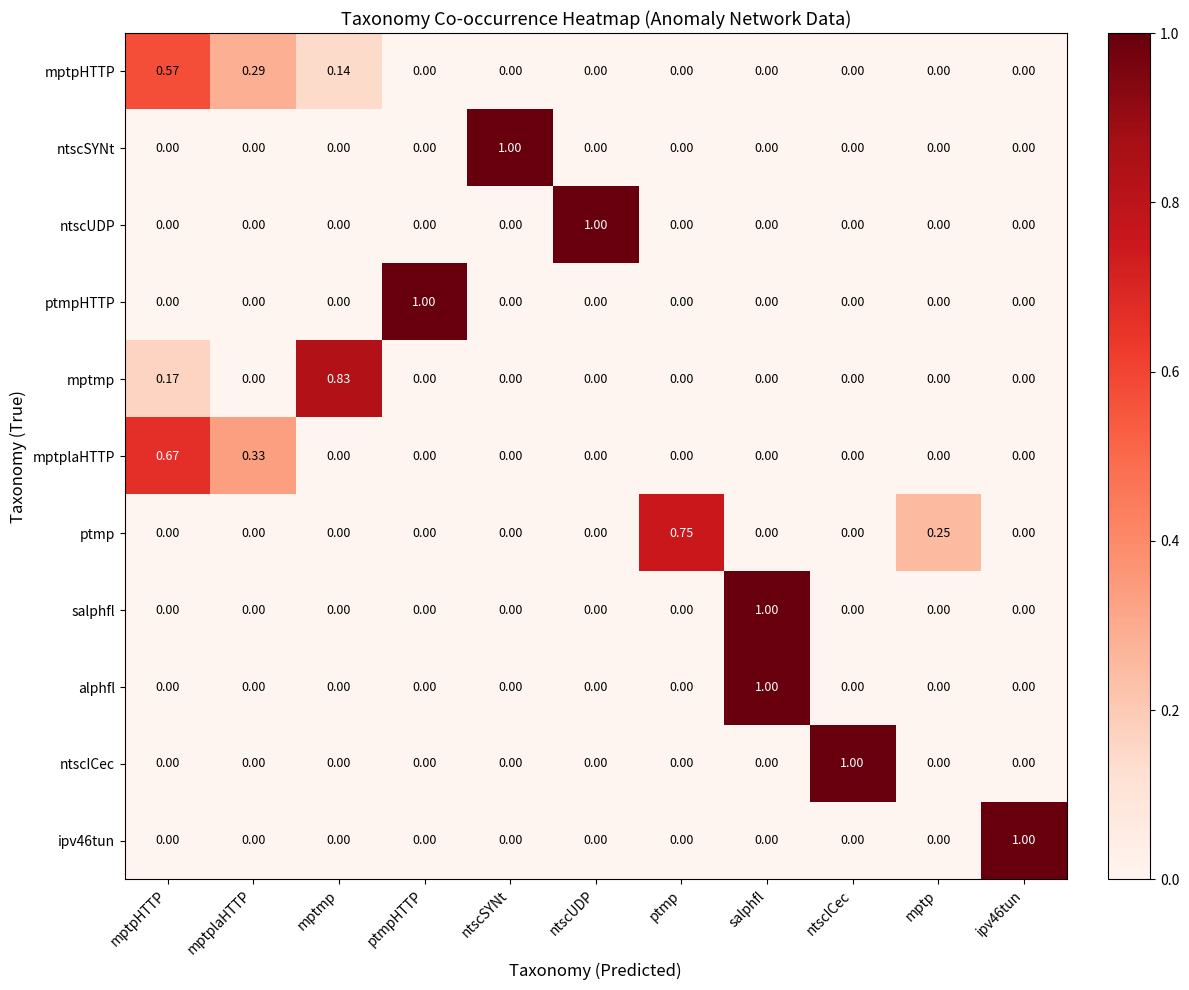

Between mptplaHTTP and ntscUDP, which series saw the biggest shift?

ntscUDP